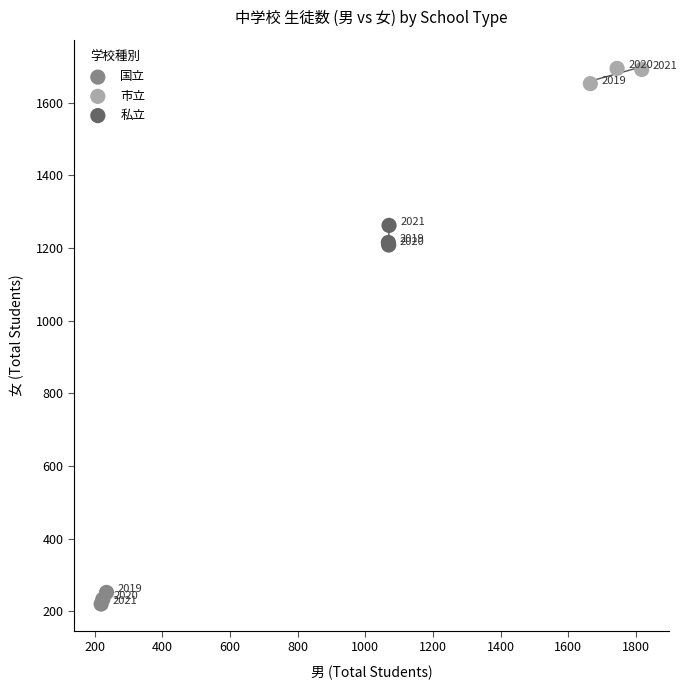

Which series reaches the minimum Y coordinate?

国立